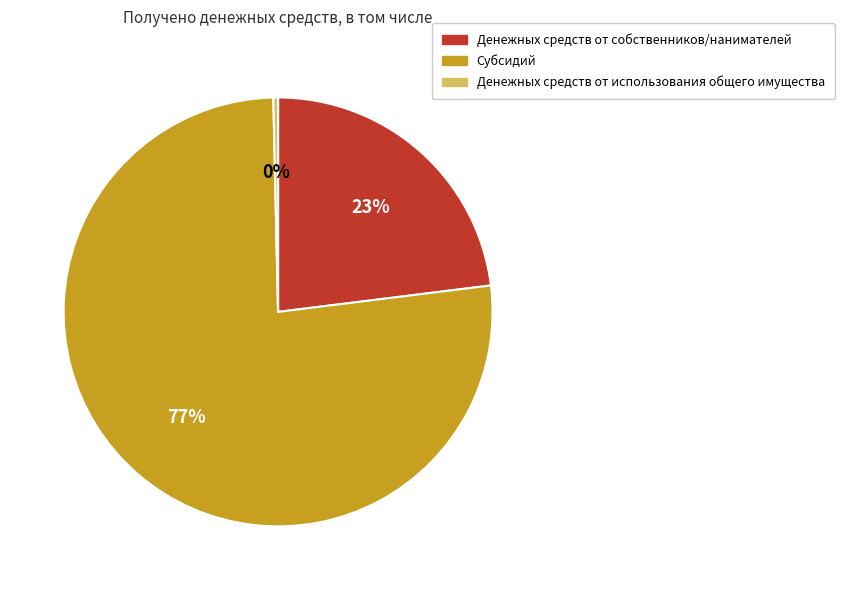

To the nearest percent, what is the average slice percentage?

33%